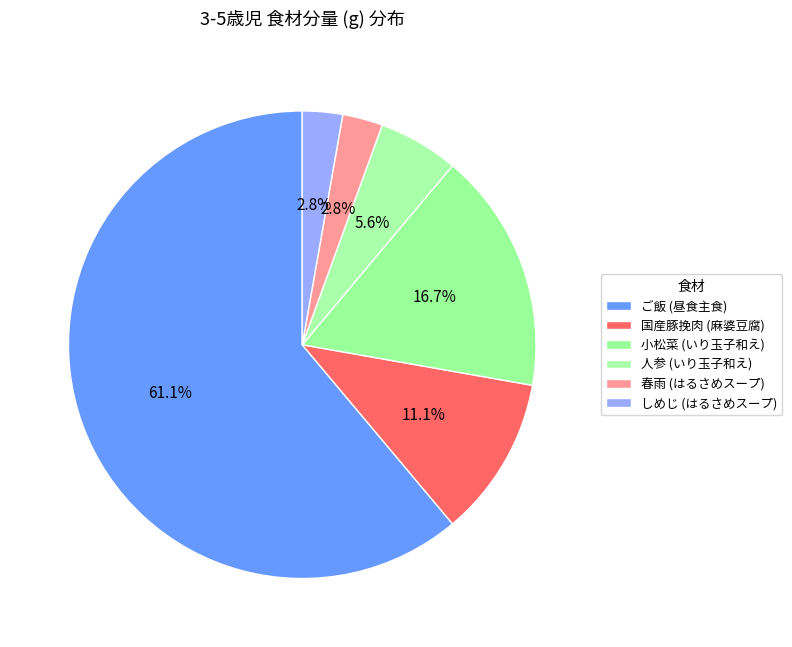

Rank the categories by value from lowest to highest.

春雨, しめじ, 人参, 国産豚挽肉, 小松菜, ご飯